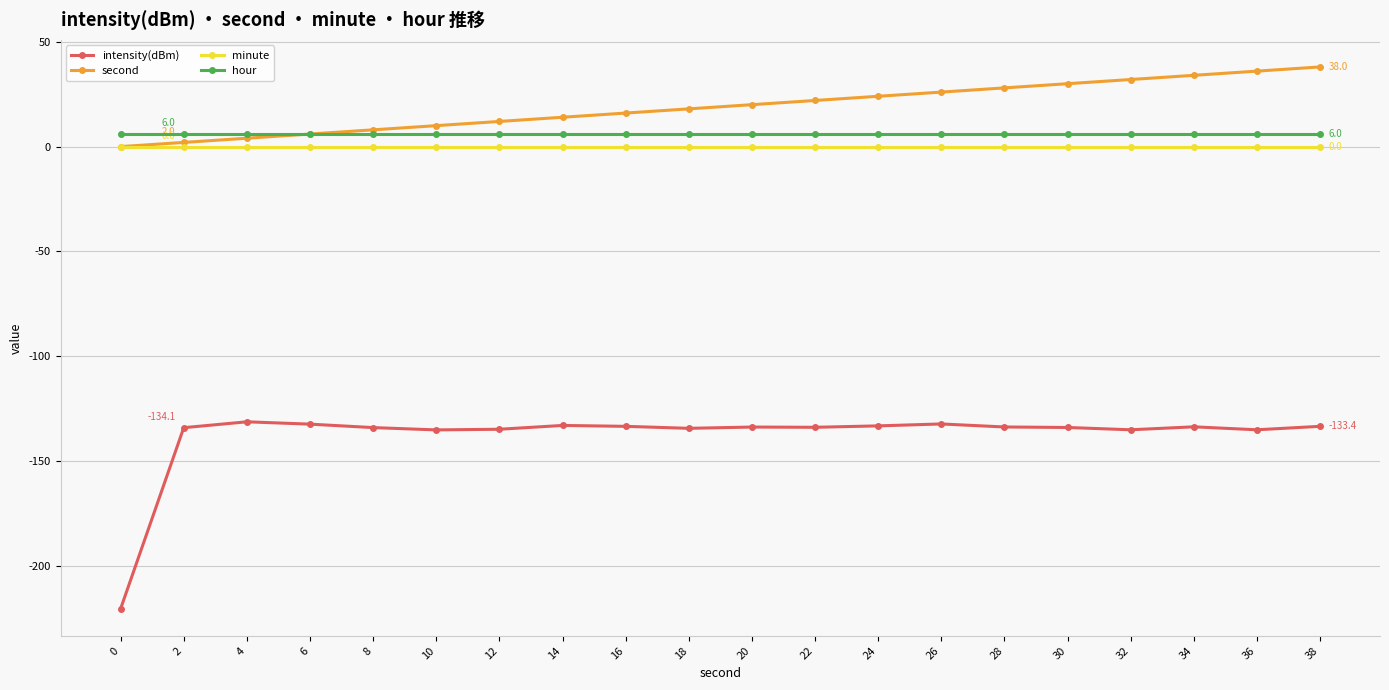

True or false: hour and intensity(dBm) cross at least once.

False